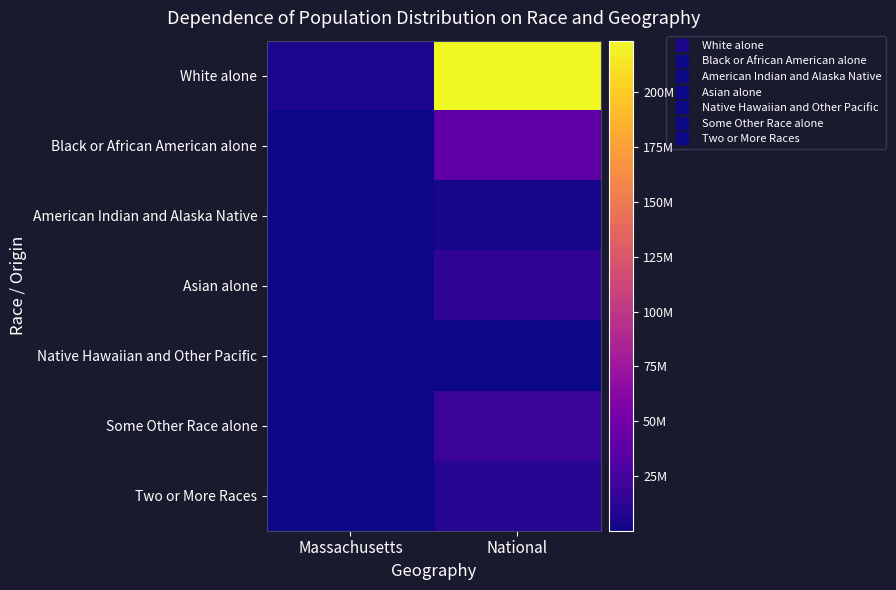

Count the number of categories in the chart.

2